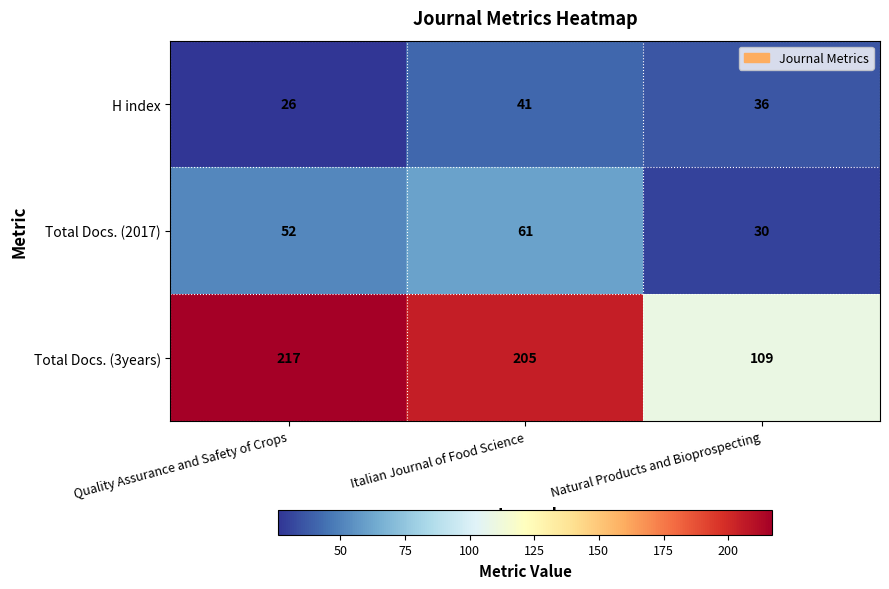

At which label is Total Docs. (2017) closest to 45?

Quality Assurance and Safety of Crops